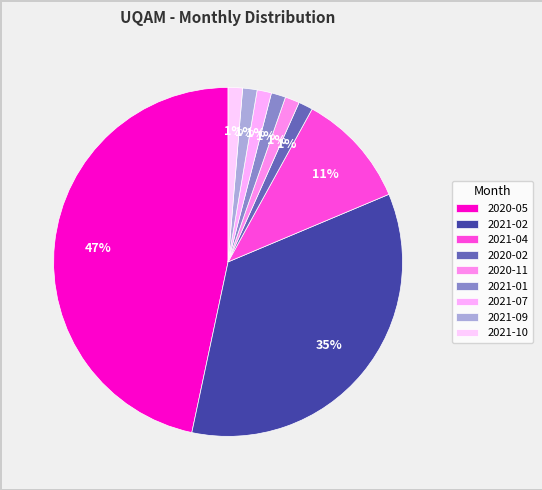

What is the total percentage of 2021-02 and 2021-10?

36.0%